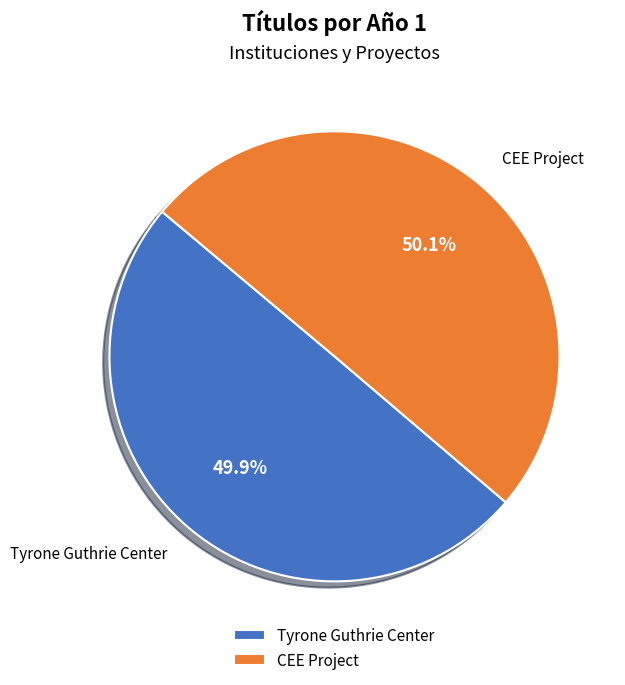

Does any single category account for the majority?

Yes